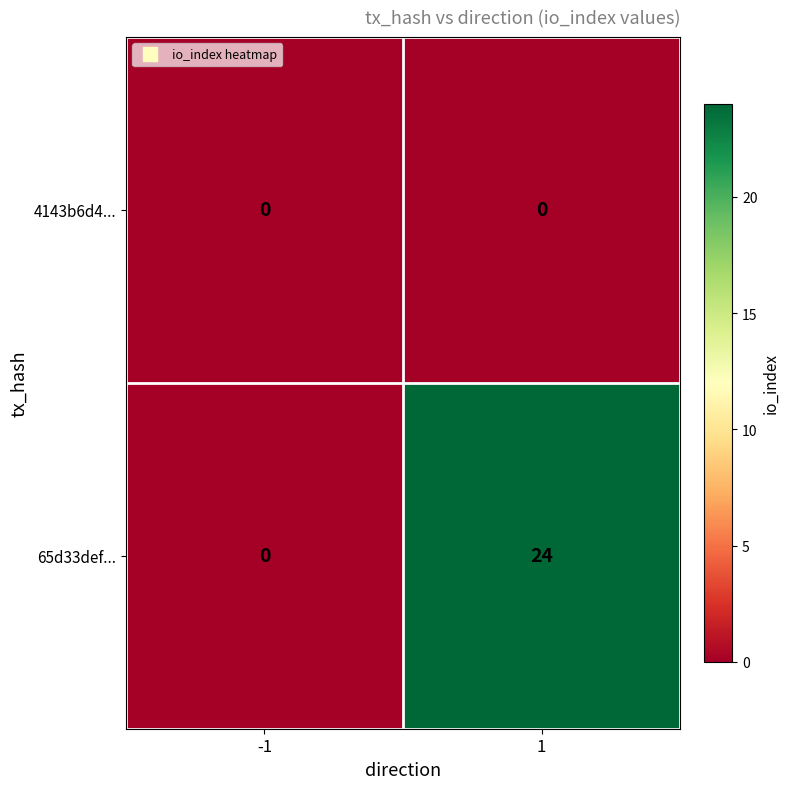

At how many categories does at least one series exceed 7?

1